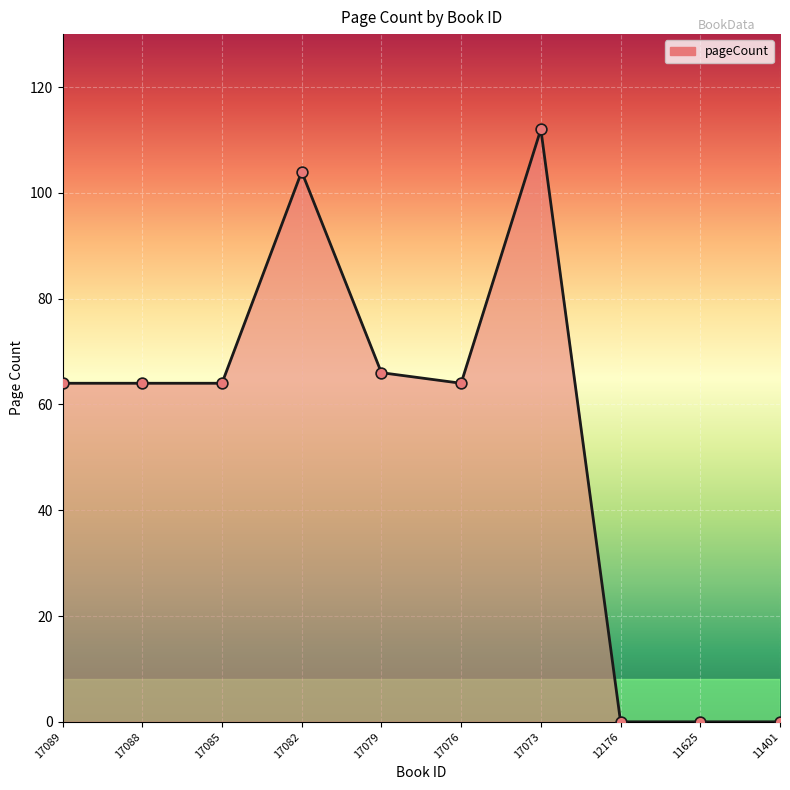

What is the change in value from 17082 to 17073?

+8